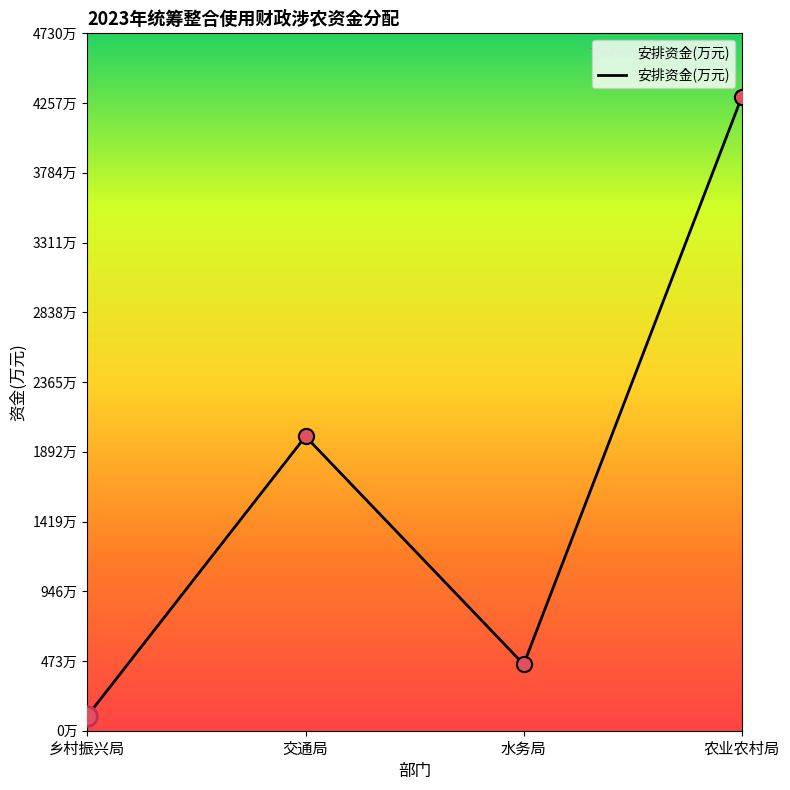

Between 乡村振兴局 and 水务局, which is larger?

水务局